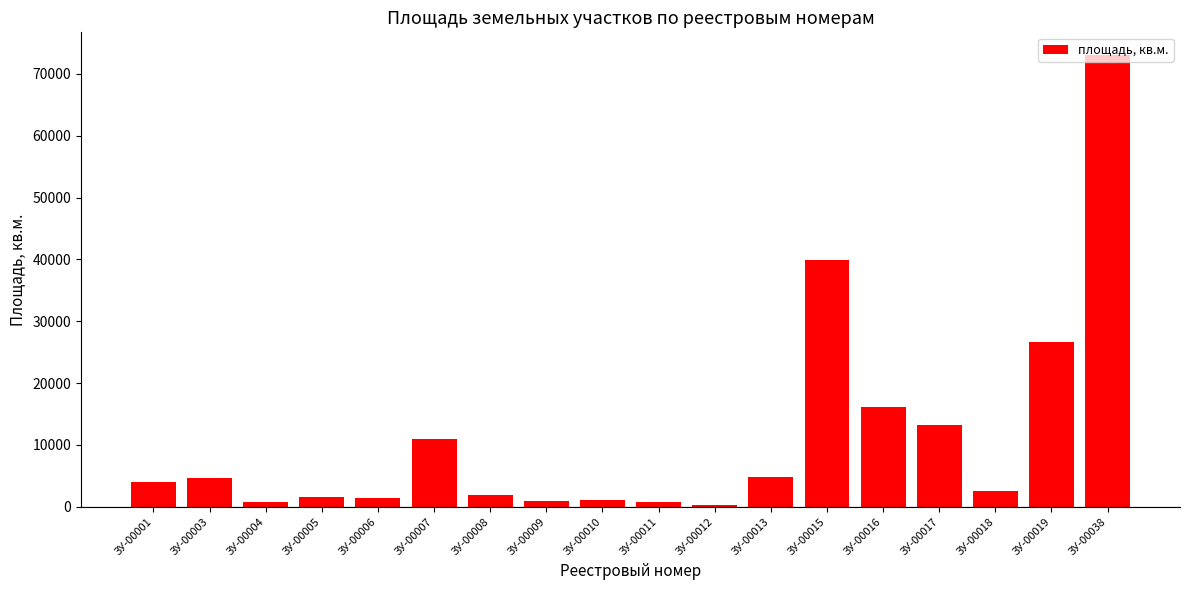

How many values are below 4019?

9